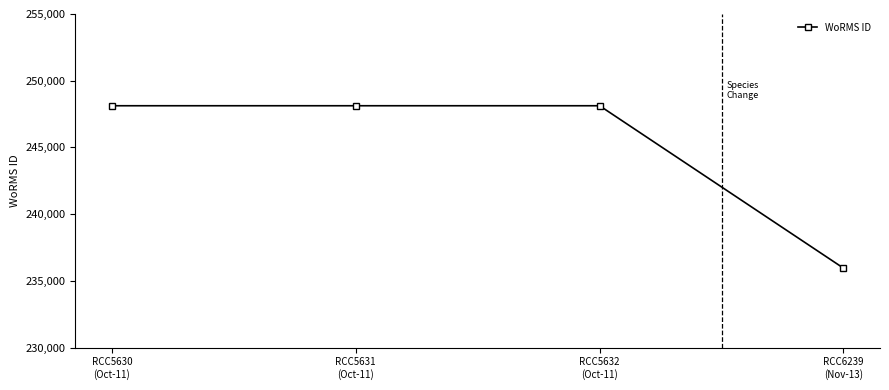

Is it true that the value at RCC5630
(Oct-11) is 343532?

False